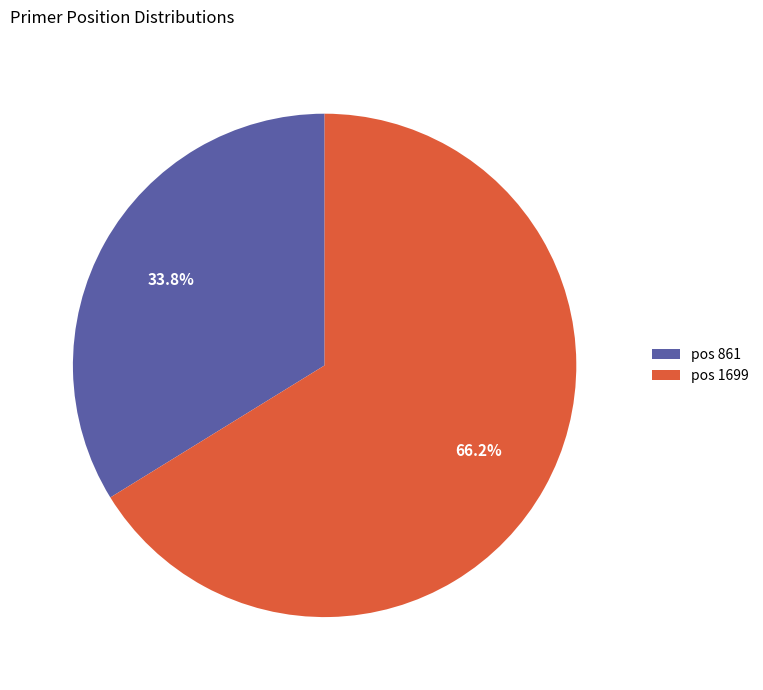

Approximately how many times larger is the value at pos 861 compared to pos 1699?

0.5